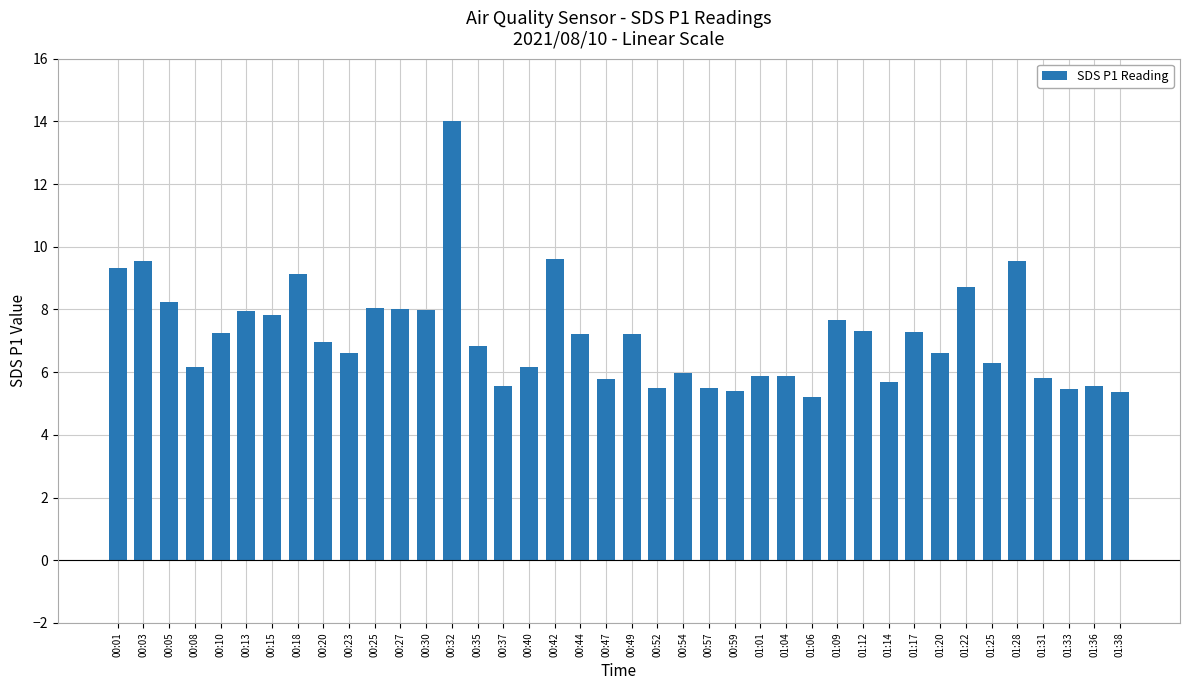

What is the difference between the maximum and minimum values?

8.8